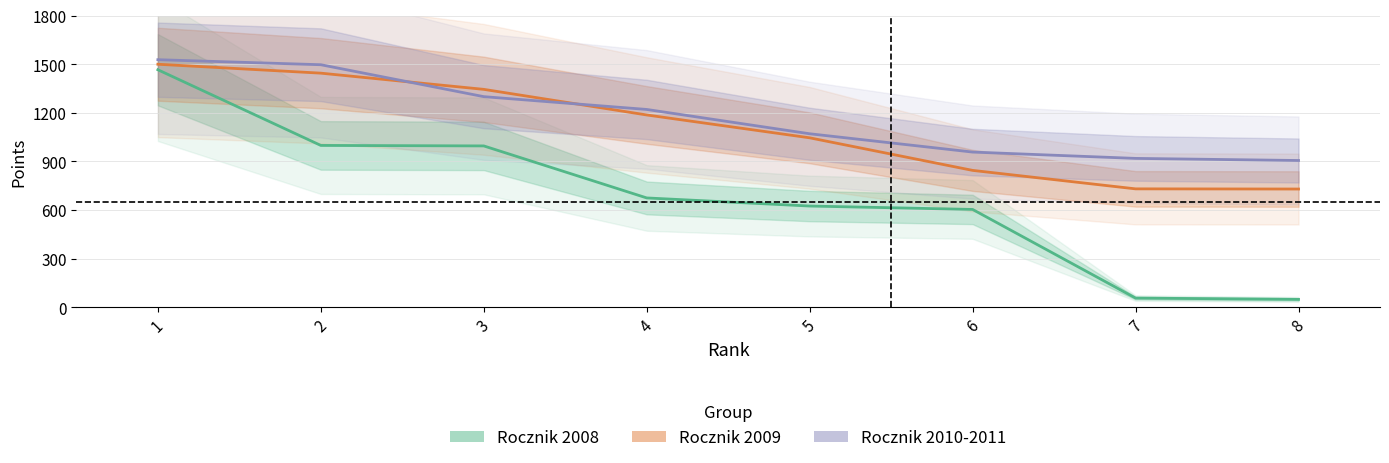

How many data points in Rocznik 2009 are above 1187?

3